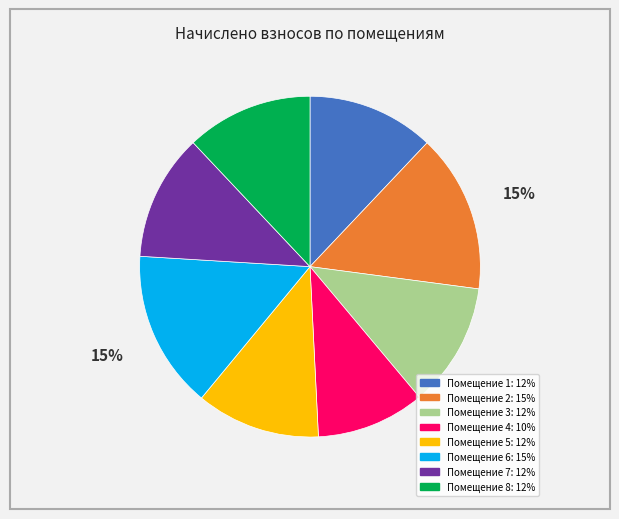

Is there any slice that represents more than half of the pie?

No